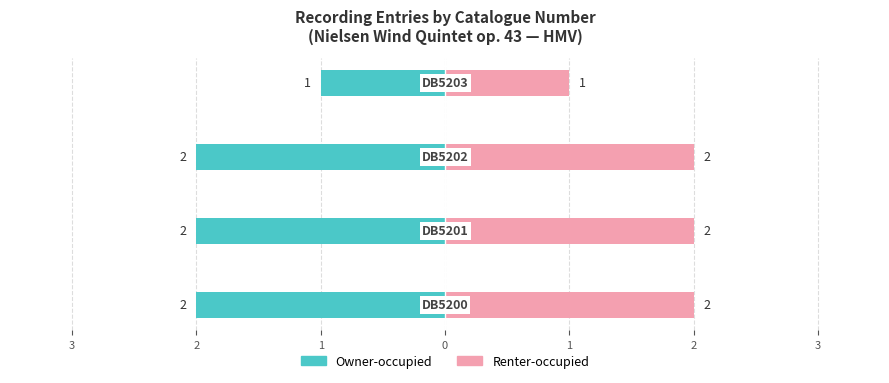

Reading right to left, transcribe all the data shown in this chart.

Owner-occupied: 0=-1	1=-2	2=-2	3=-2
Renter-occupied: 0=1	1=2	2=2	3=2